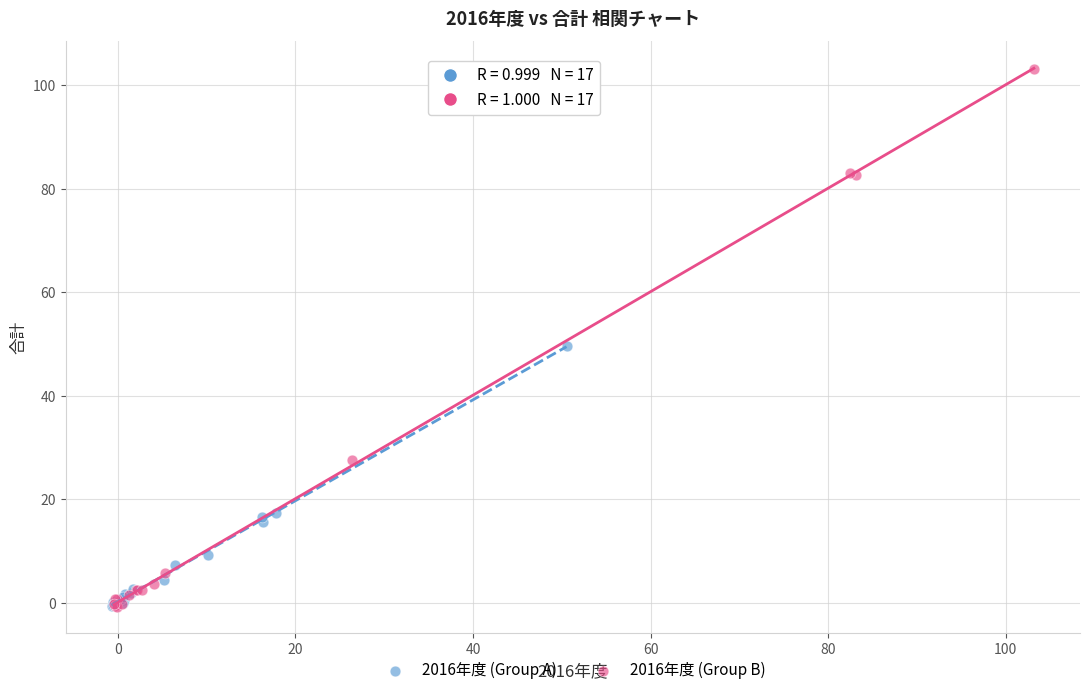

Which series reaches the maximum Y coordinate?

2016年度 (Group B)